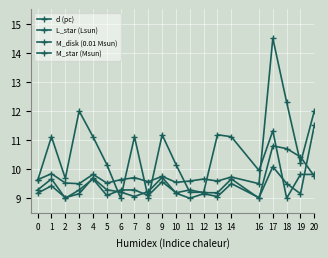

Is this an area chart (filled region under the line)?

No